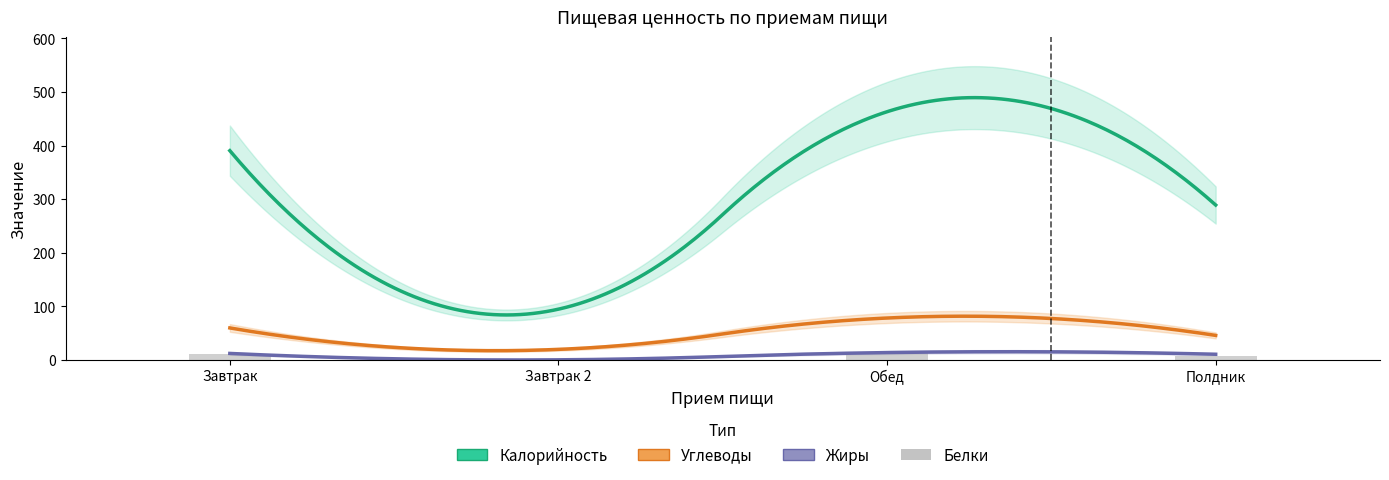

At which label does Жиры reach its peak?

Обед